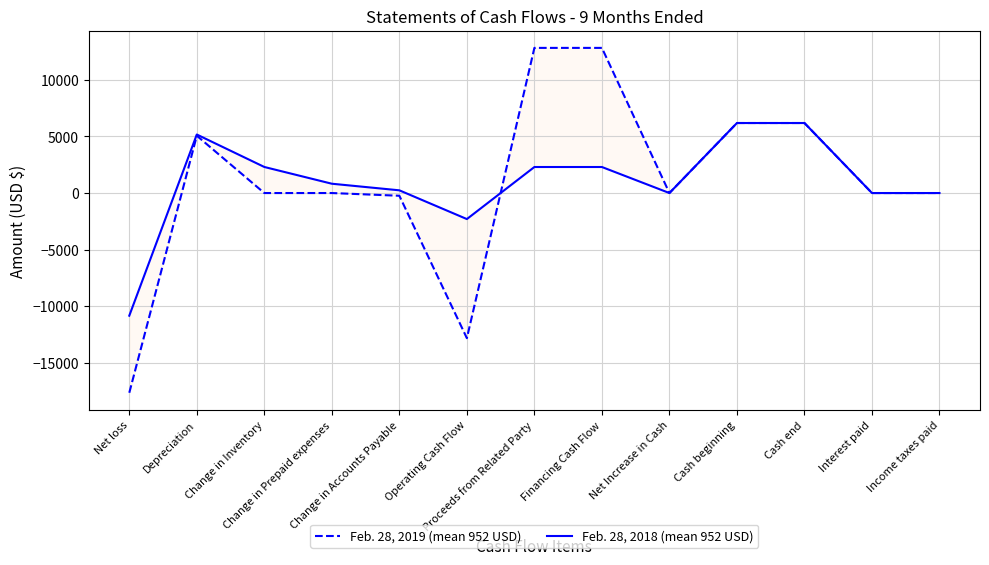

Which series has the widest spread of values?

Feb. 28, 2019 (mean 952 USD)